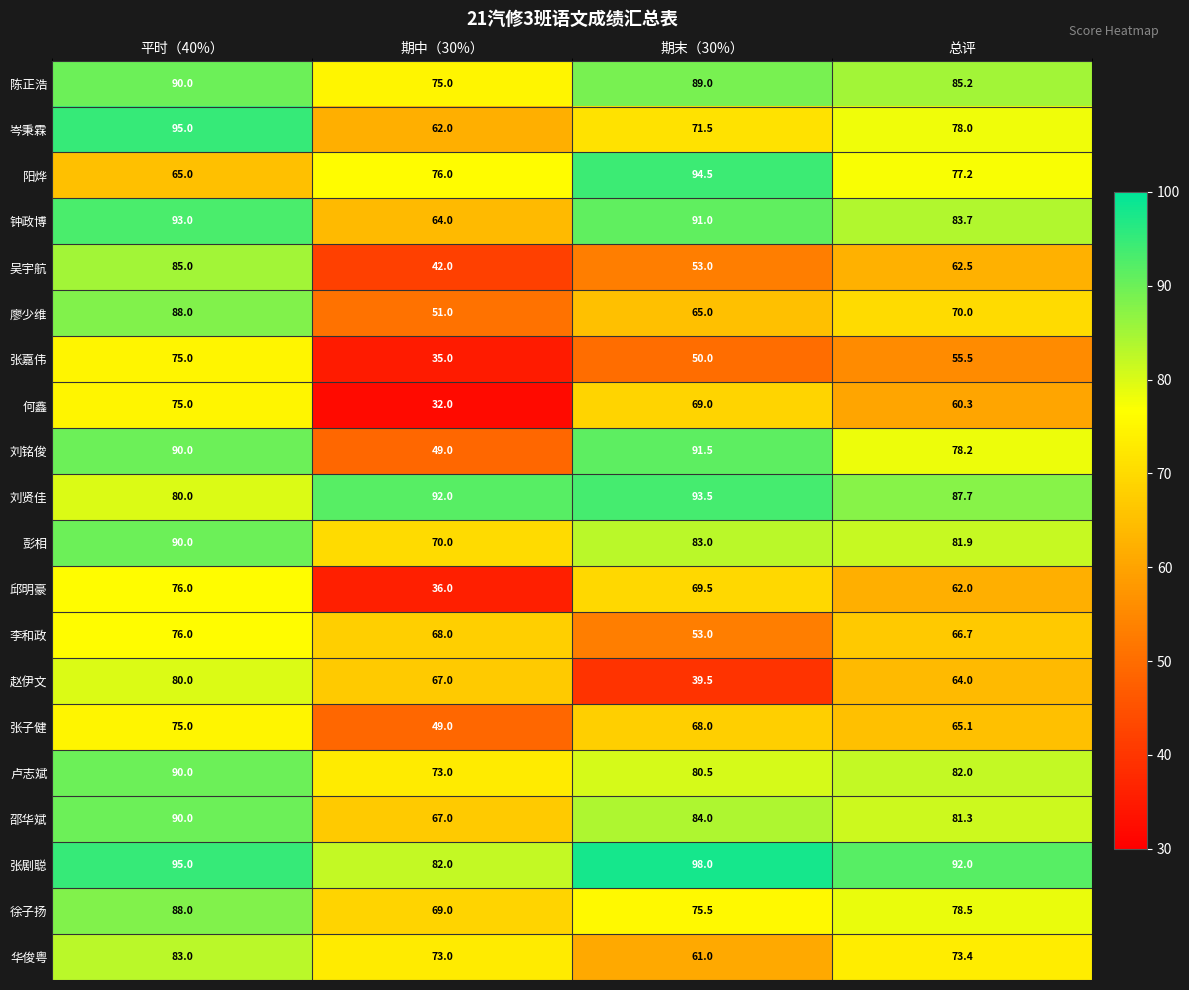

Read the 钟政博 value at 平时（40%）.

93.0